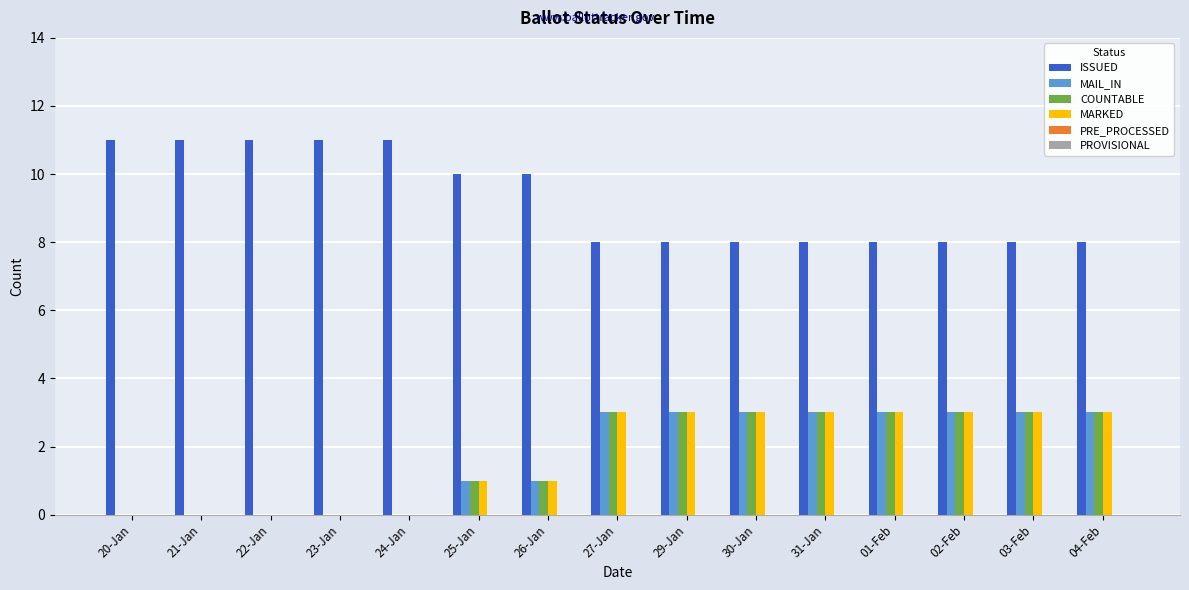

What is the highest value of the COUNTABLE series?

3